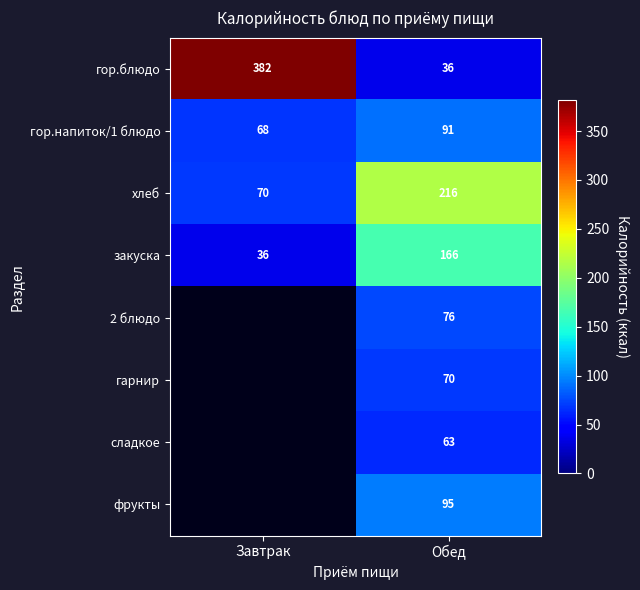

Is it true that фрукты equals 55.8 at Обед?

False